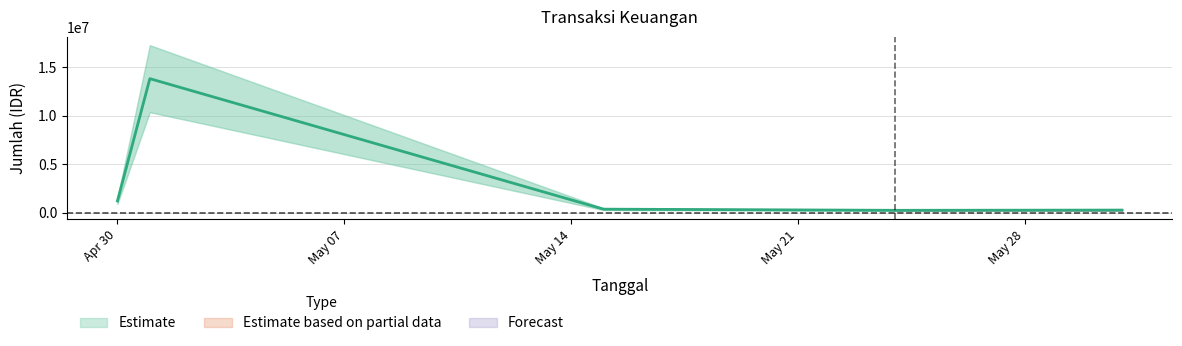

Is it true that the value at 2024-05-31 is 372938?

False